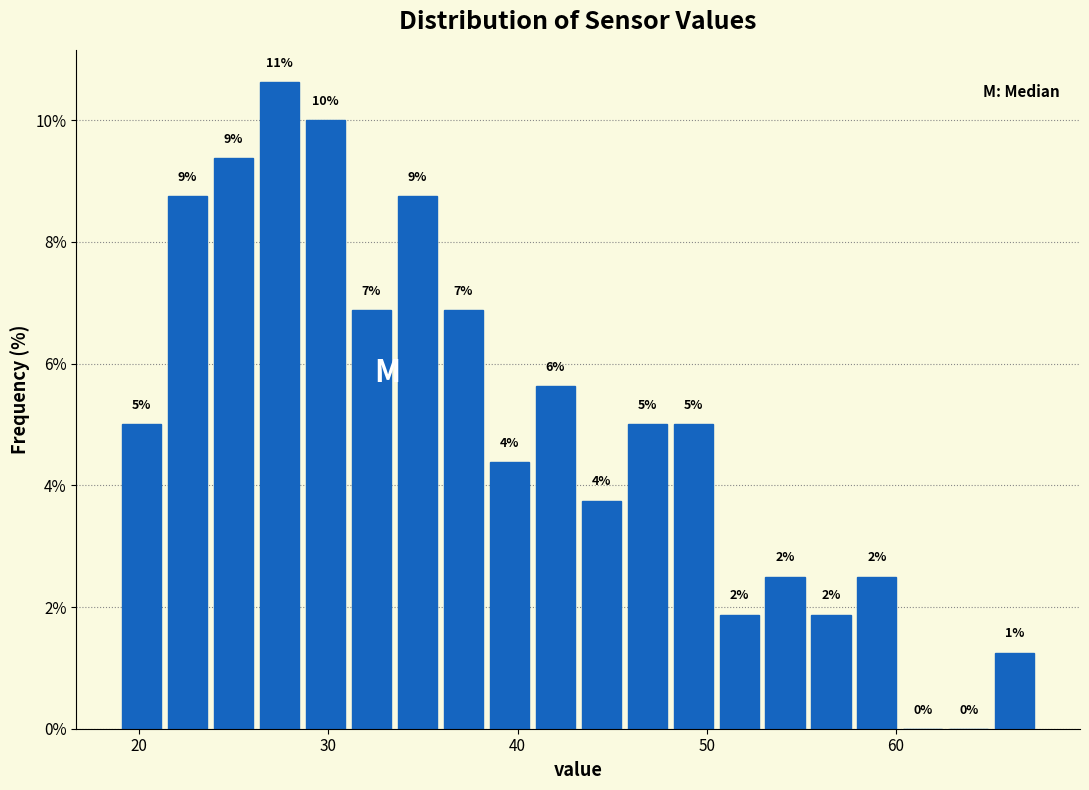

Read against the x-axis, roughly where is the centre of the tallest bar?

27